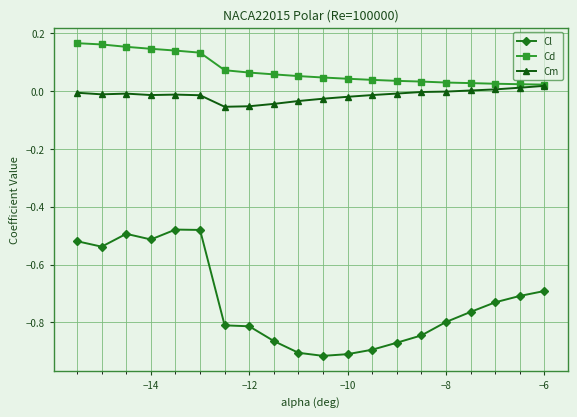

True or false: Cd and Cl intersect in this chart.

False